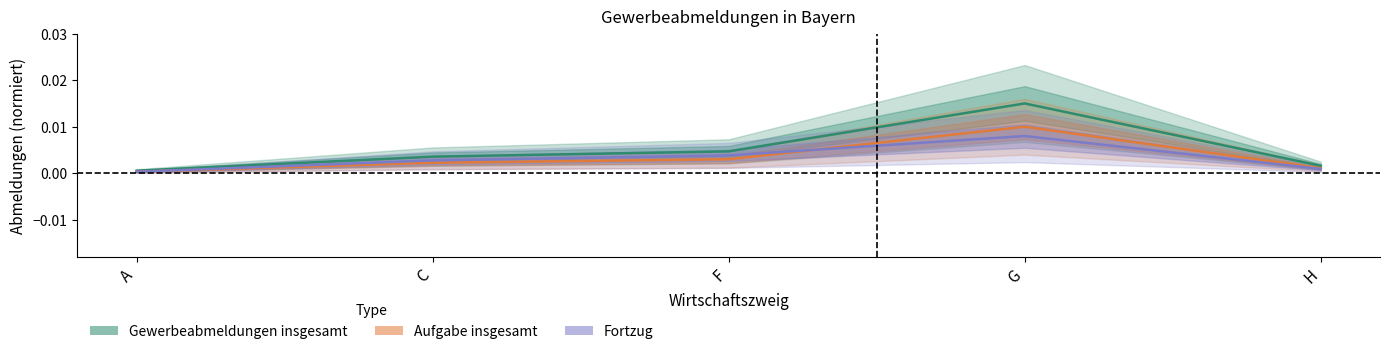

List the series in order of their peak value, lowest first.

Fortzug, Aufgabe insgesamt, Gewerbeabmeldungen insgesamt